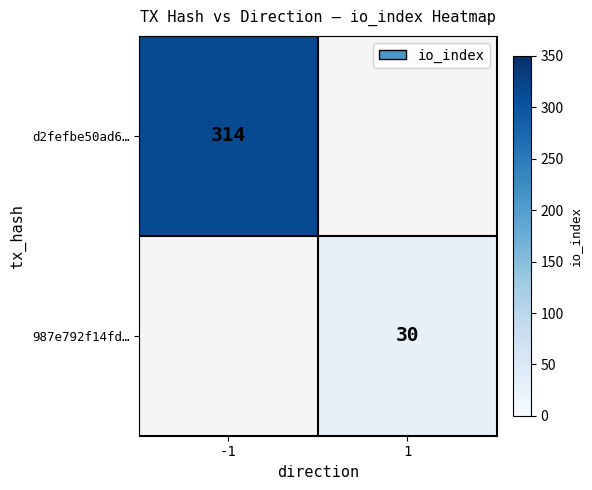

True or false: 987e792f14fd… has a value of 30 at 1.

True